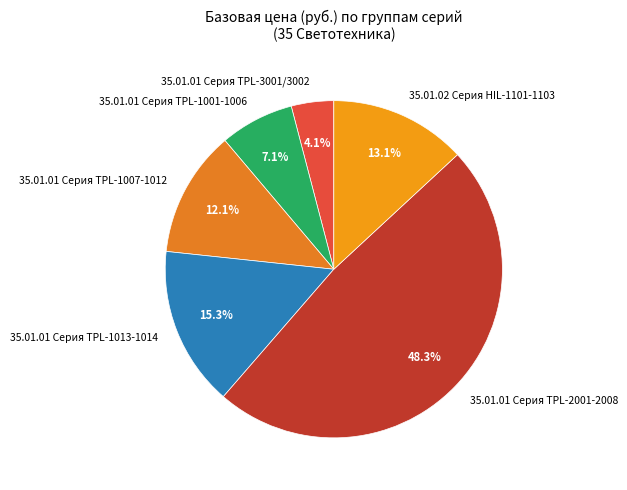

Which slice is the largest?

35.01.01 Серия TPL-2001-2008